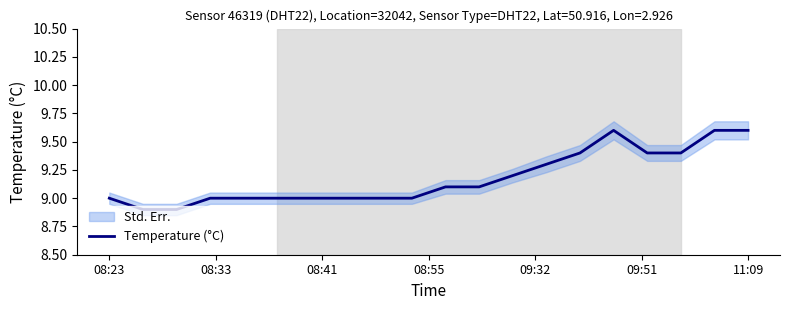

What is the sum of the values at 18 and 9?

18.6